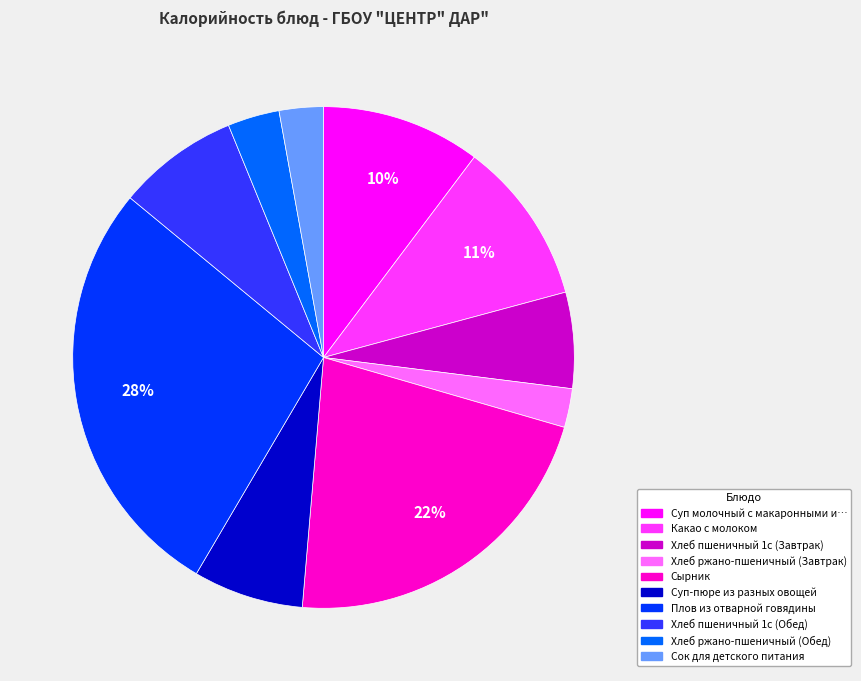

Does any single category account for the majority?

No